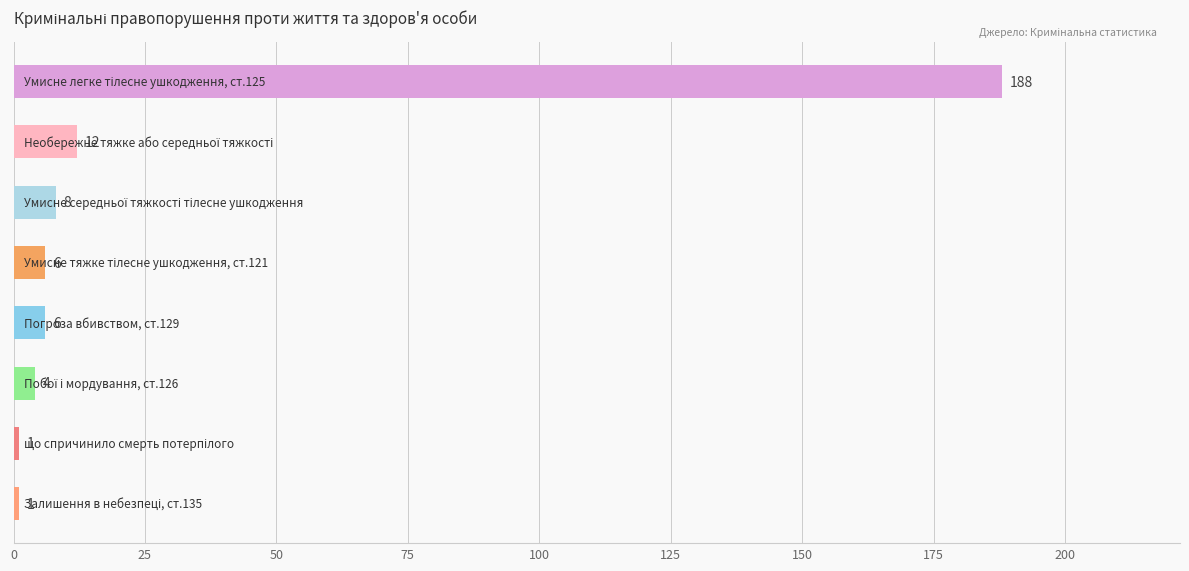

What is the value of the 6th bar from the top?

4